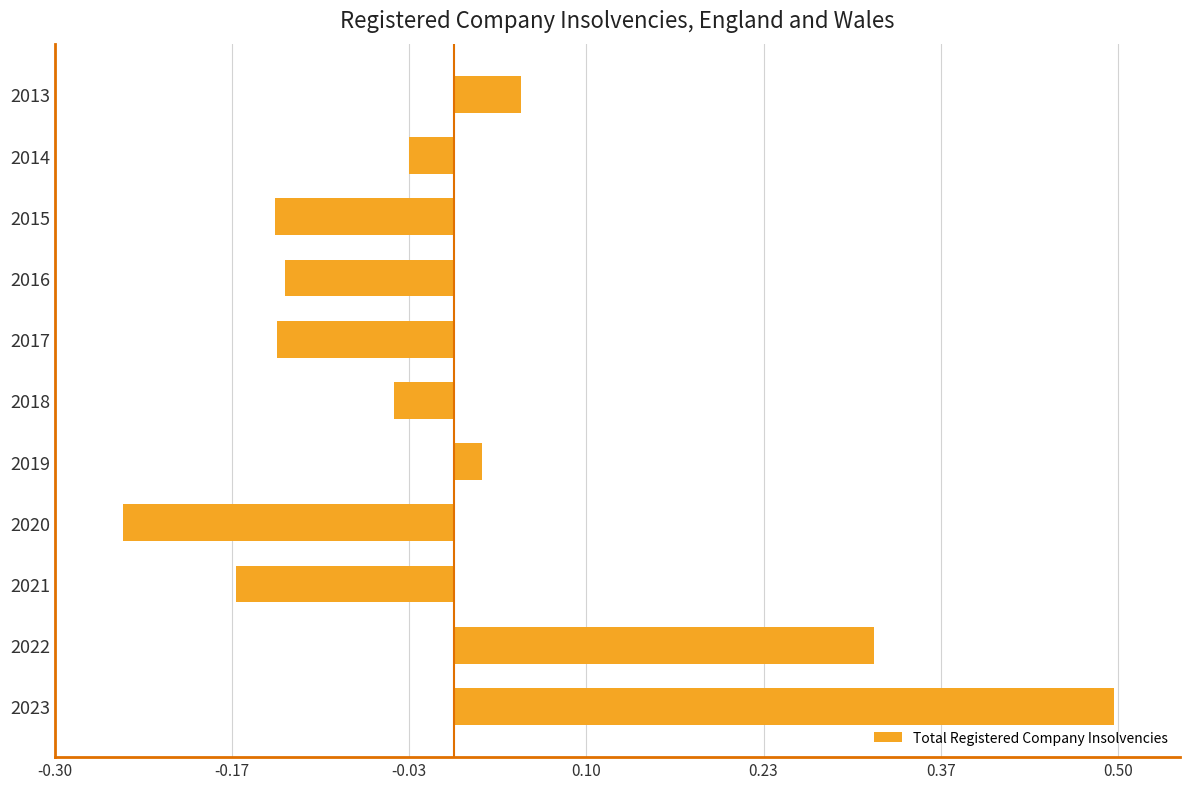

True or false: the data shows -0.0 at 2016.

False